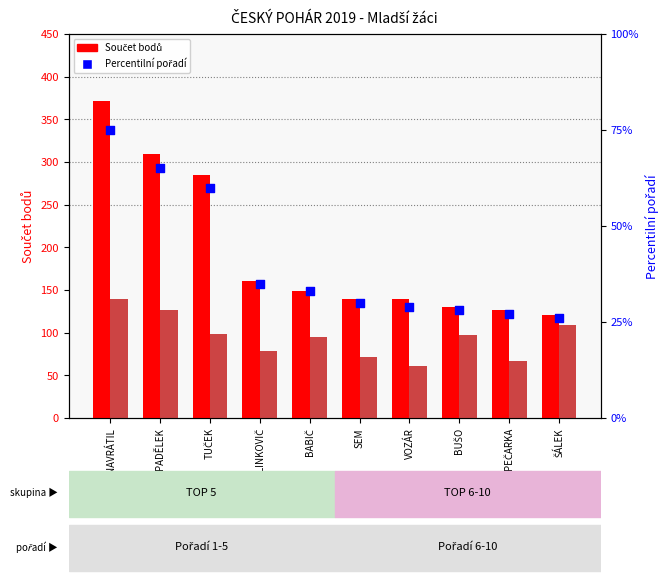

At how many categories does at least one series exceed 222?

3